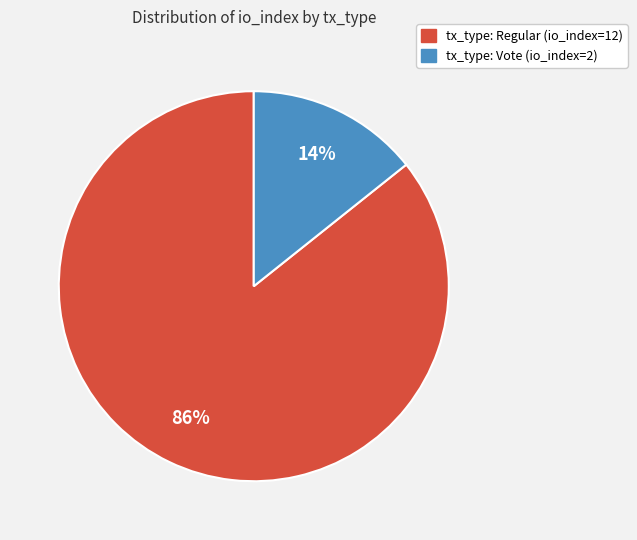

Which category has the smallest portion of the pie?

tx_type: Vote (io_index=2)